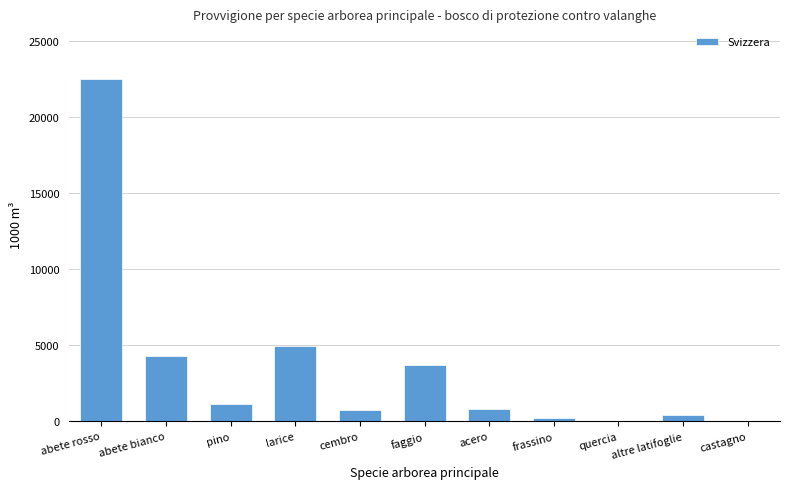

What is the change in value from abete bianco to cembro?

-3563